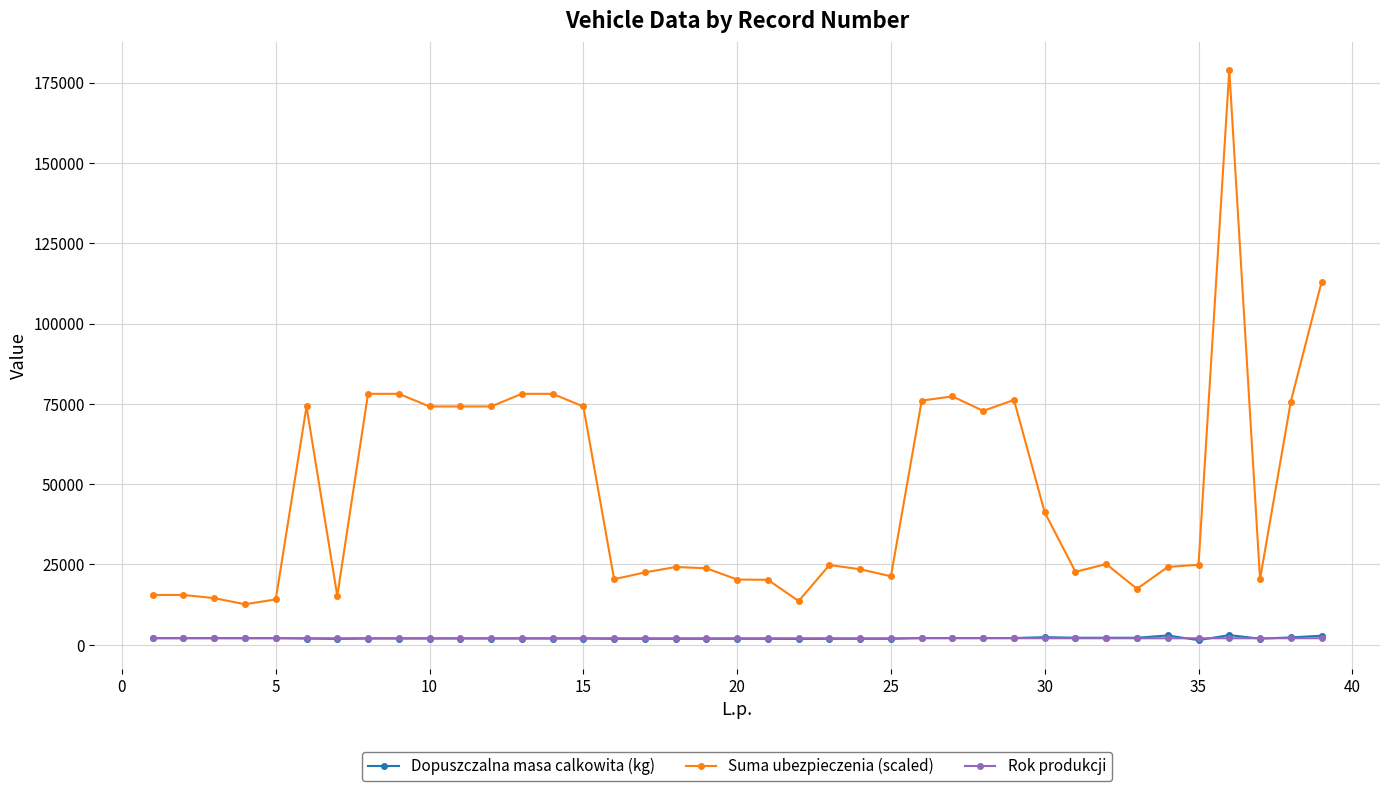

What is the smallest value displayed?

1420